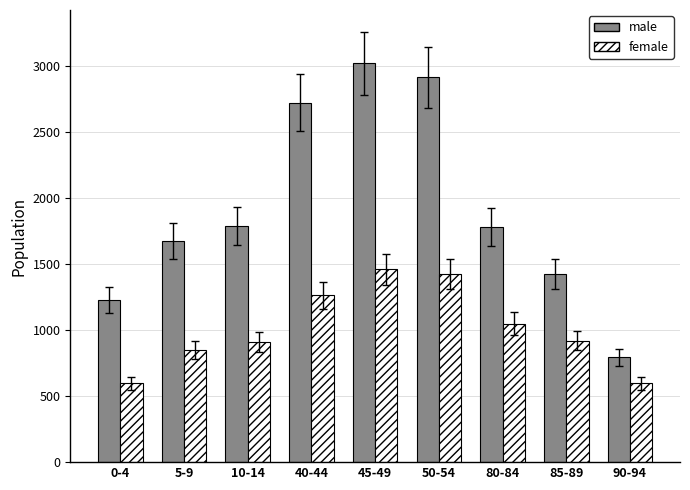

True or false: male has a value of 1779 at 80-84.

True